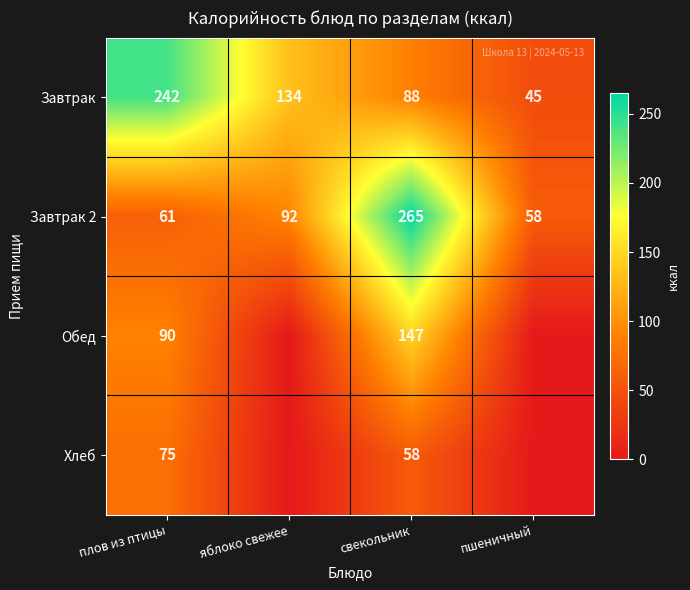

Where is Завтрак 2 nearest to the value 161?

яблоко свежее